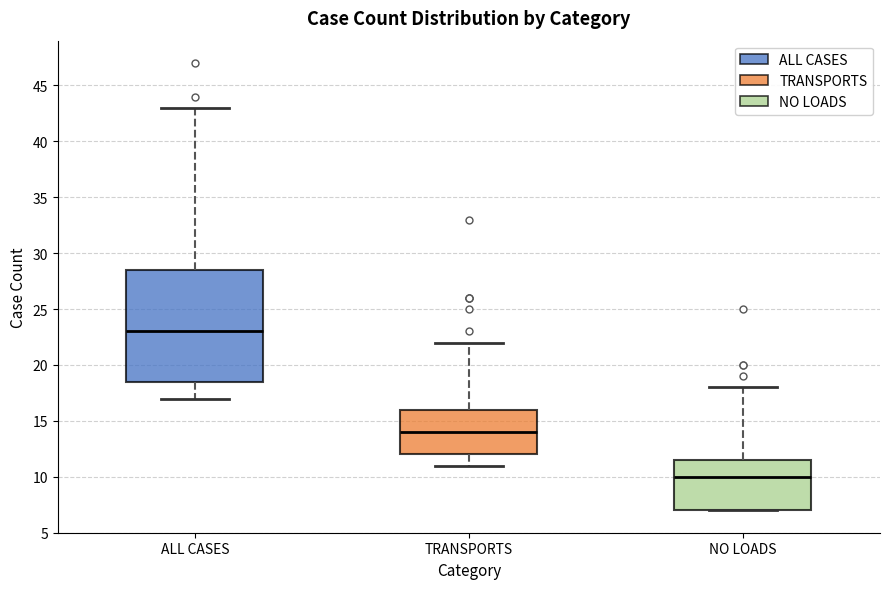

Which box has the lowest median line?

NO LOADS